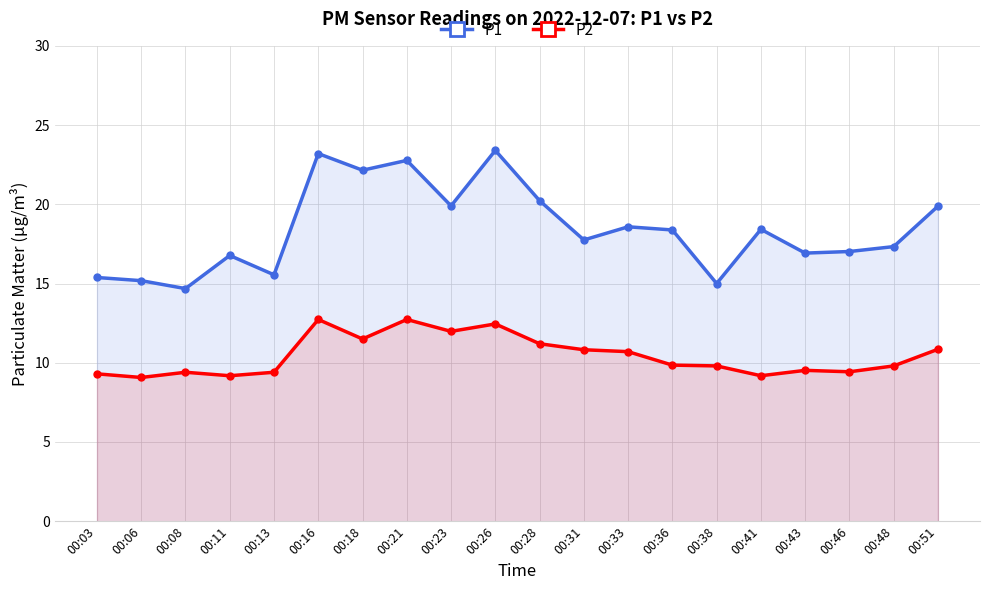

List the series in order of their overall mean, lowest first.

P2, P1